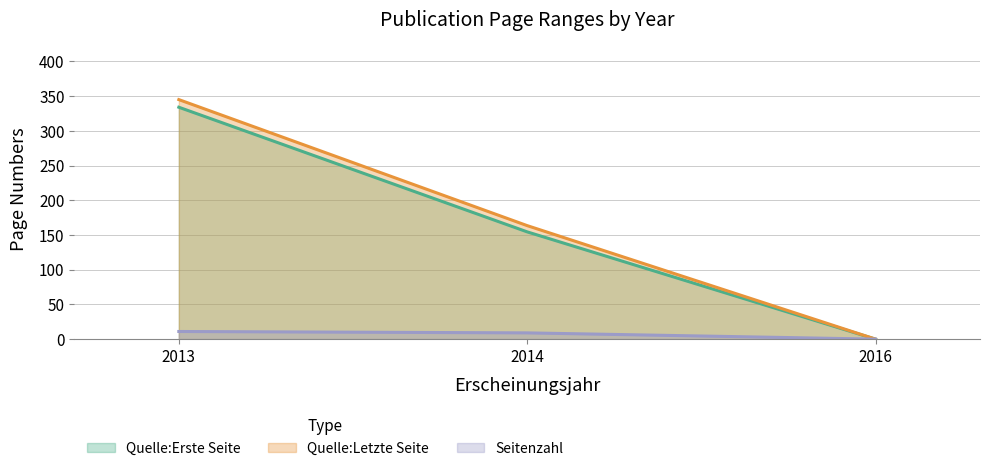

How many data points in Quelle:Letzte Seite are less than 216?

2